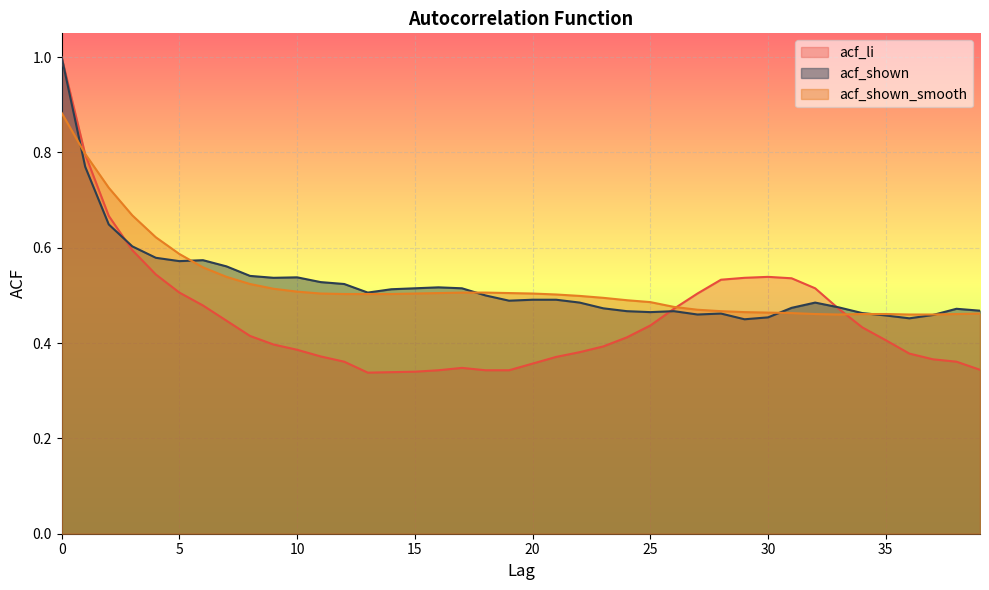

What is the spread (max minus min) of values at 9?

0.1